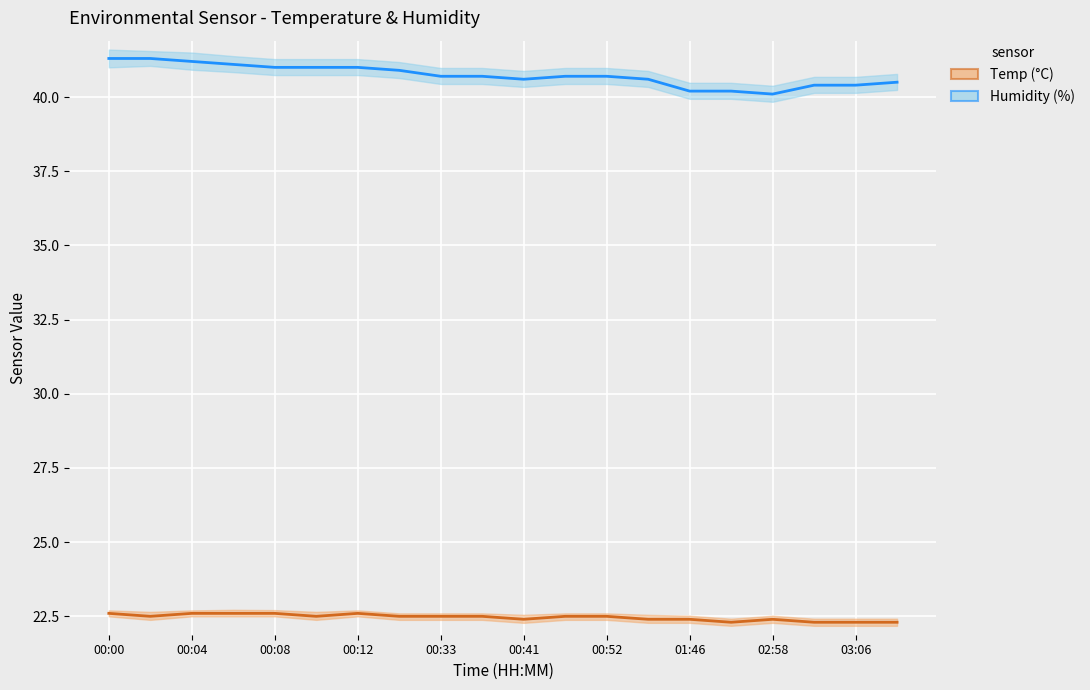

What position from the left is 03:06?

10